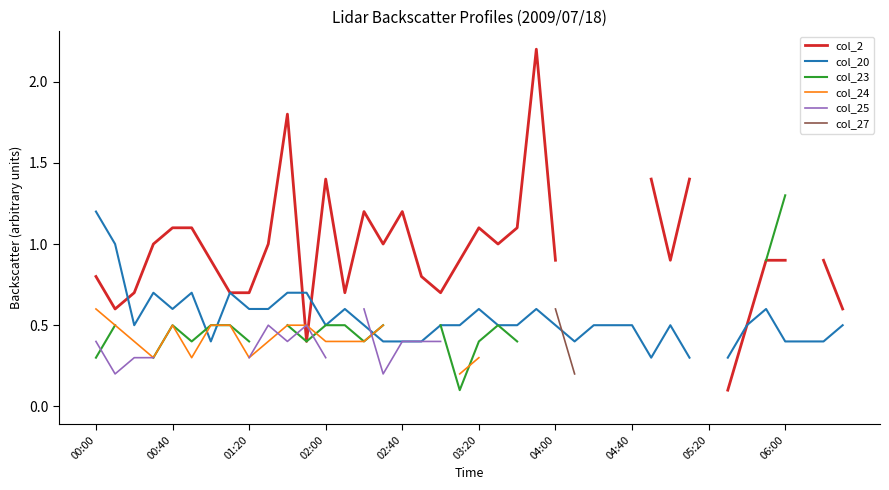

Is the value of col_20 at 17 greater than the value of col_2 at 04:40?

No